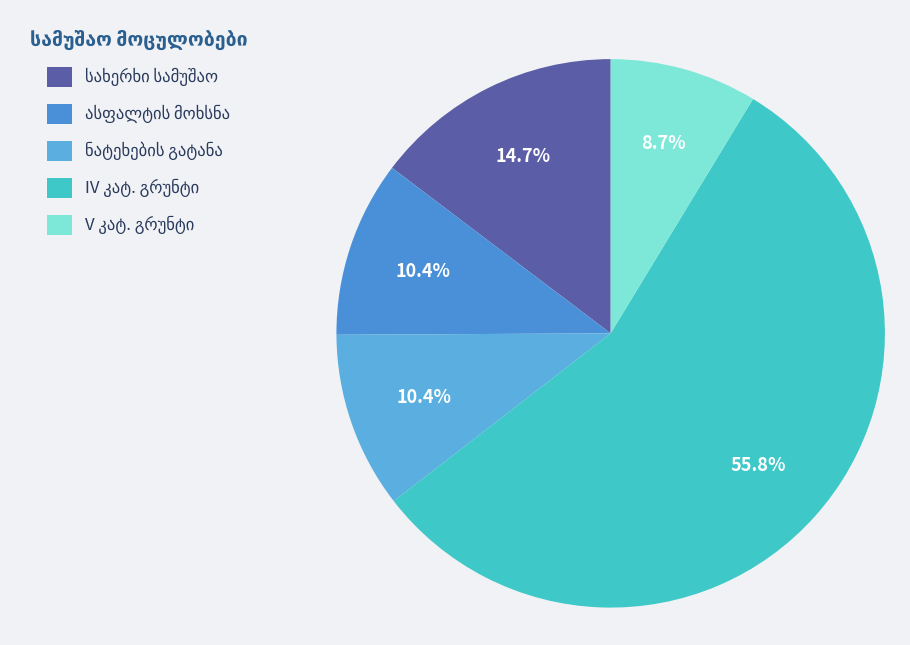

How much of the chart is everything except დამტვრეული ასფალტის ნატეხების დატვირთვა?

89.6%